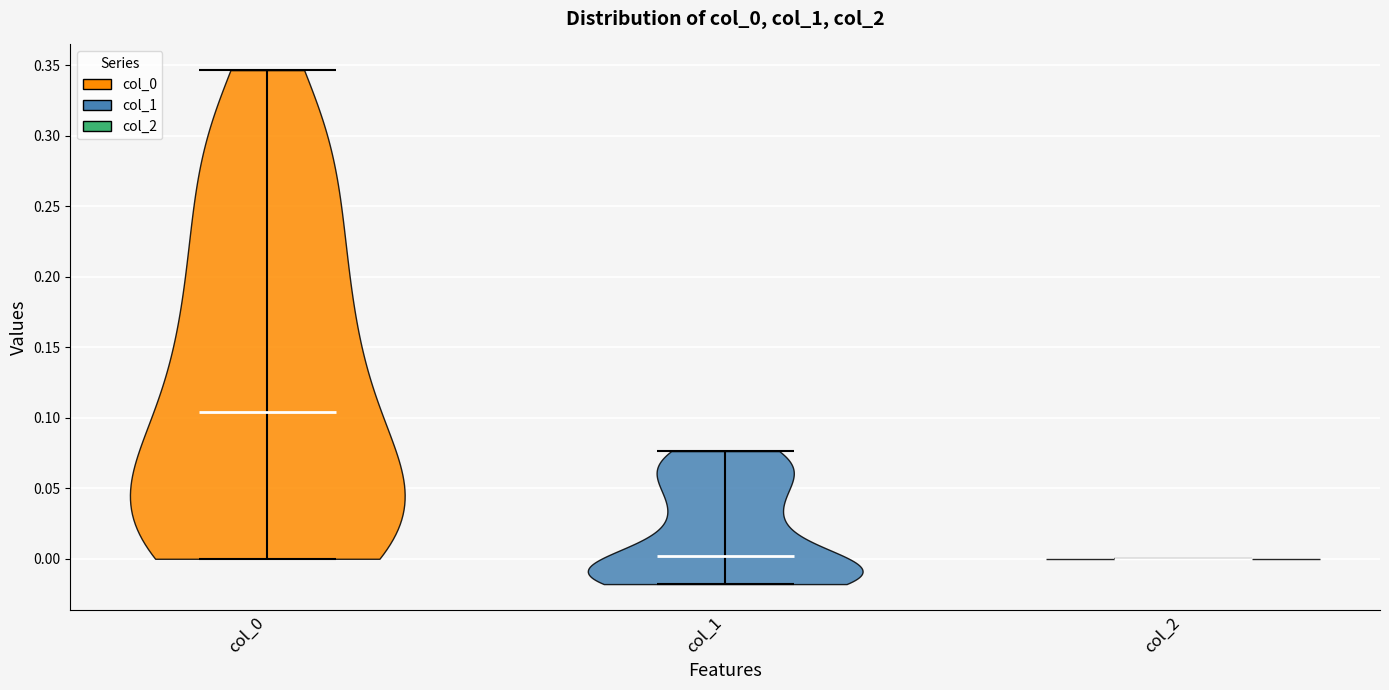

What is the highest point the violin for col_2 reaches on the y-axis? The values are not printed on the chart, so give them approximately, as read against the axis.

0.000